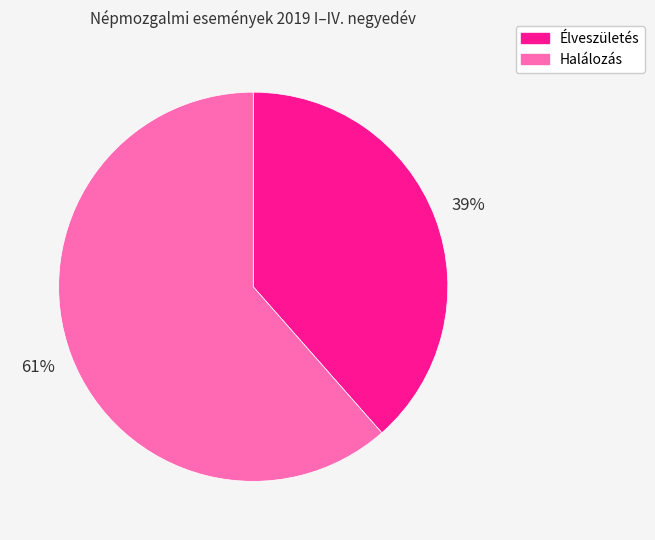

Is Élveszületés the majority of the pie?

No